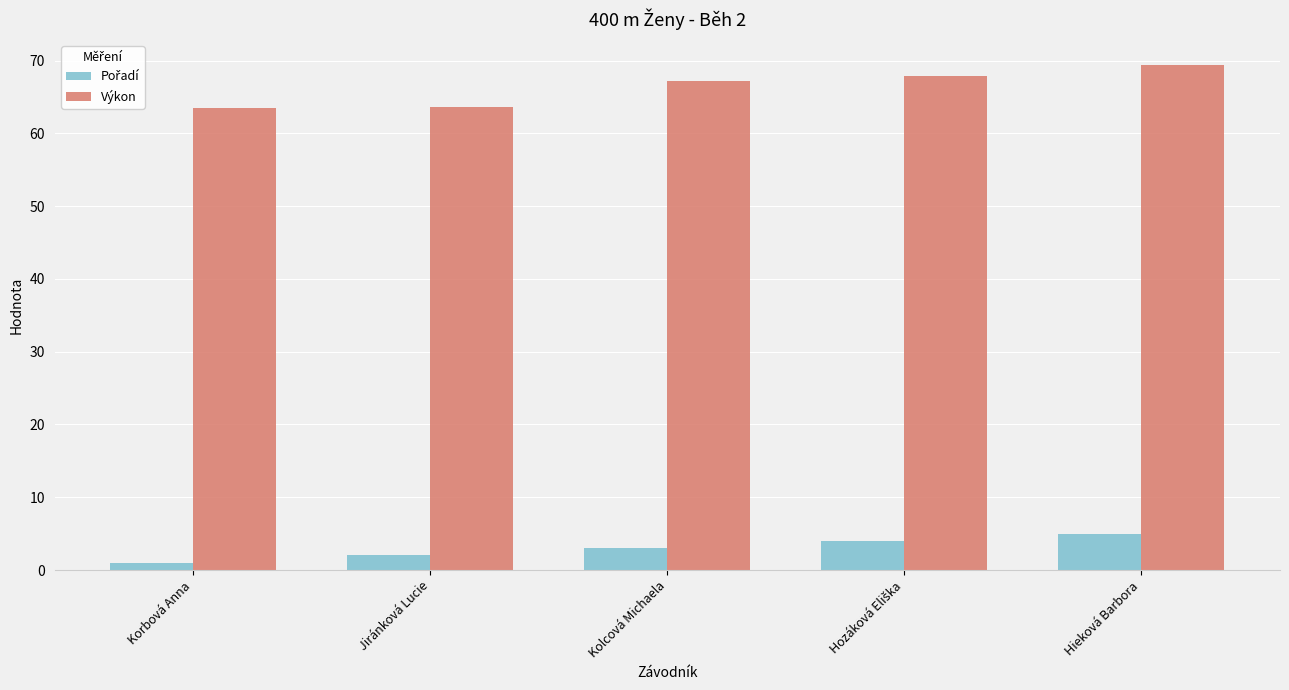

Which series has the largest total across all categories?

Výkon